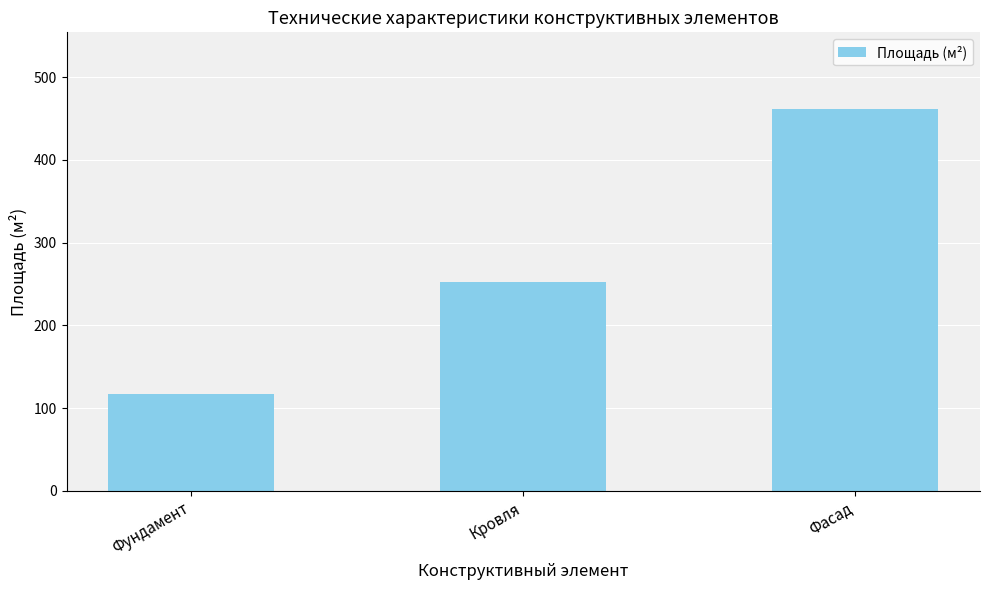

What is the average value?

277.1